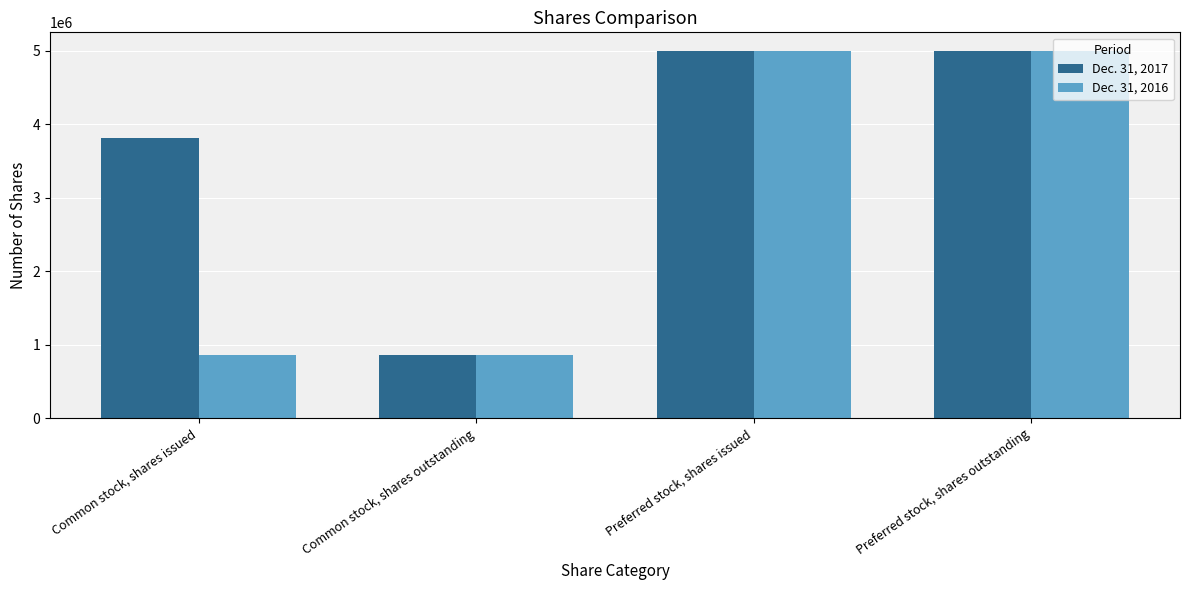

The value of Dec. 31, 2017 at Preferred stock, shares outstanding is 5000000. True or false?

True